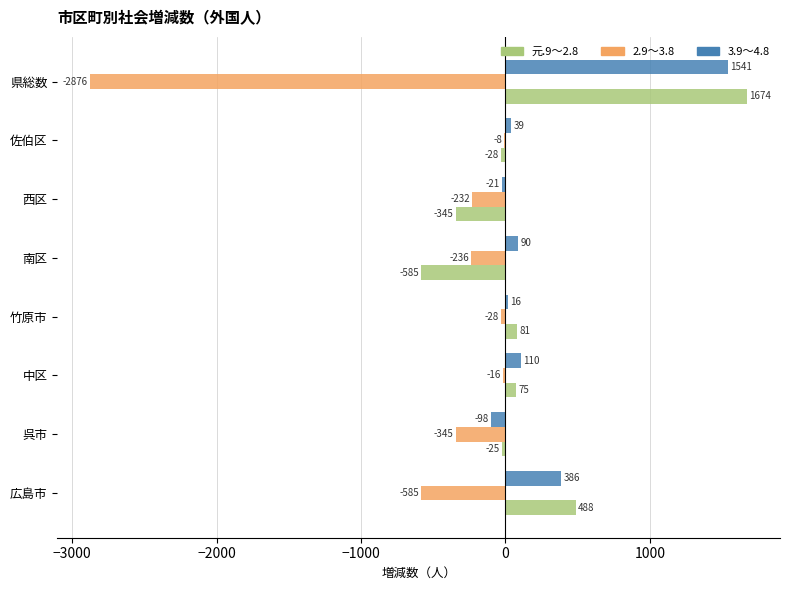

True or false: 2.9～3.8 has a value of -977 at 広島市.

False